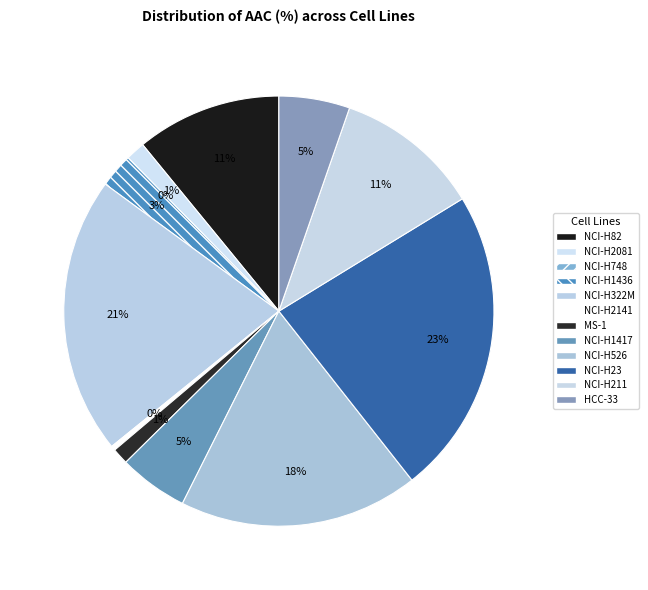

Is the sum of NCI-H748 and NCI-H23 greater than half?

No